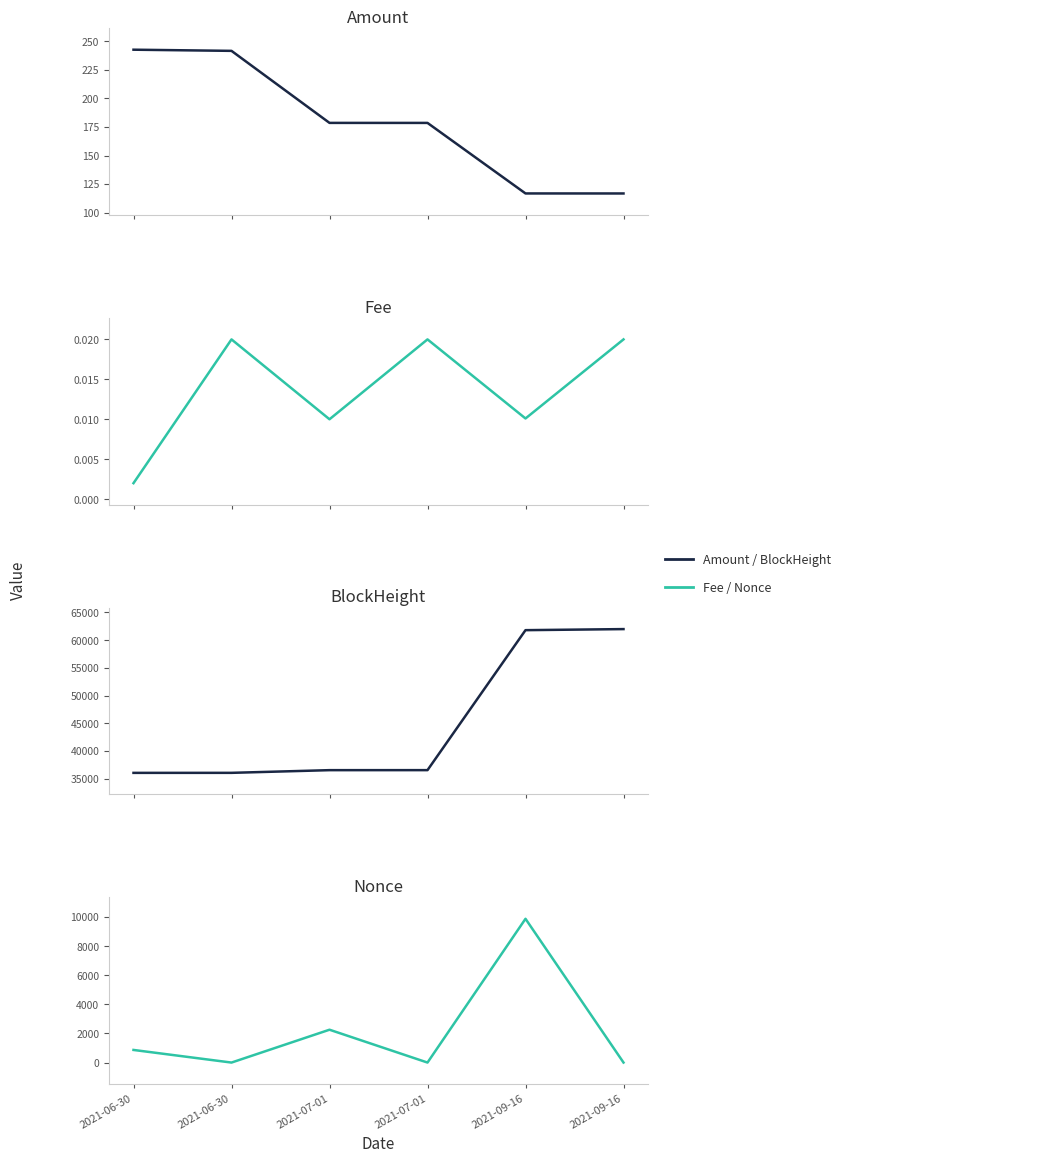

Which label corresponds to the largest value in the chart?

2021-09-16